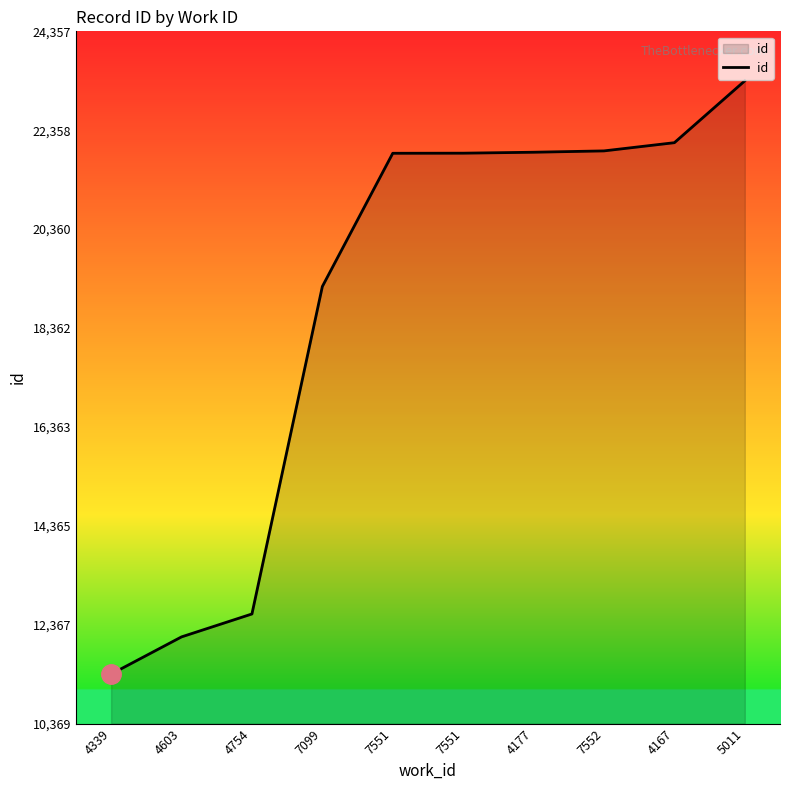

At which label is the value closest to 17363?

7099